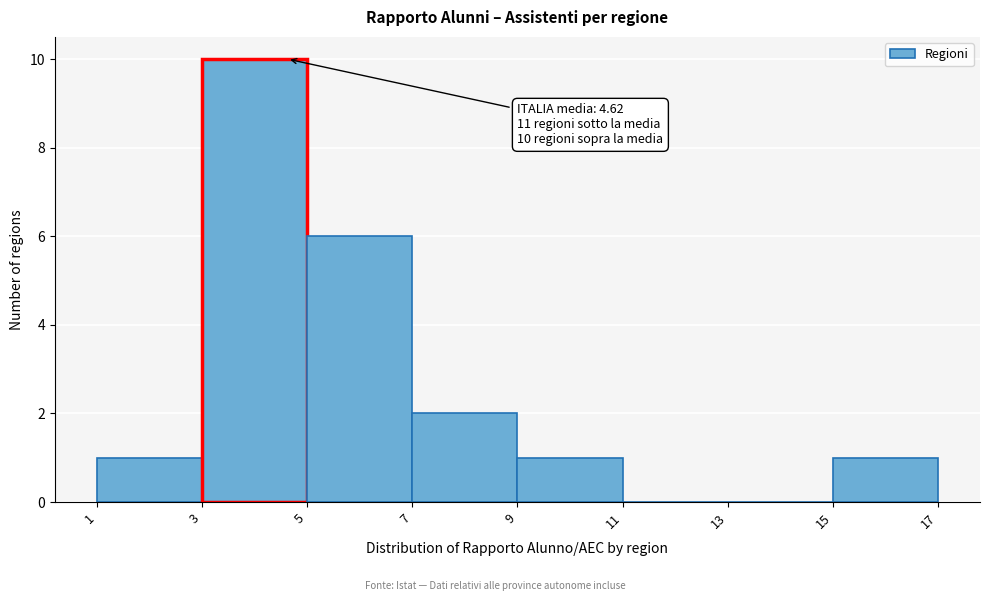

Over which range of the x-axis is the bar tallest?

3 to 5